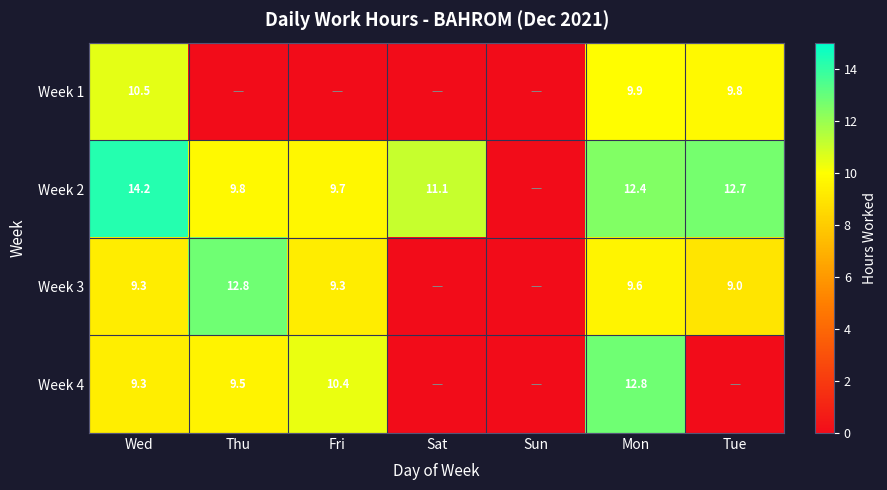

What is the difference between the Week 2 values at Tue and Fri?

3.0